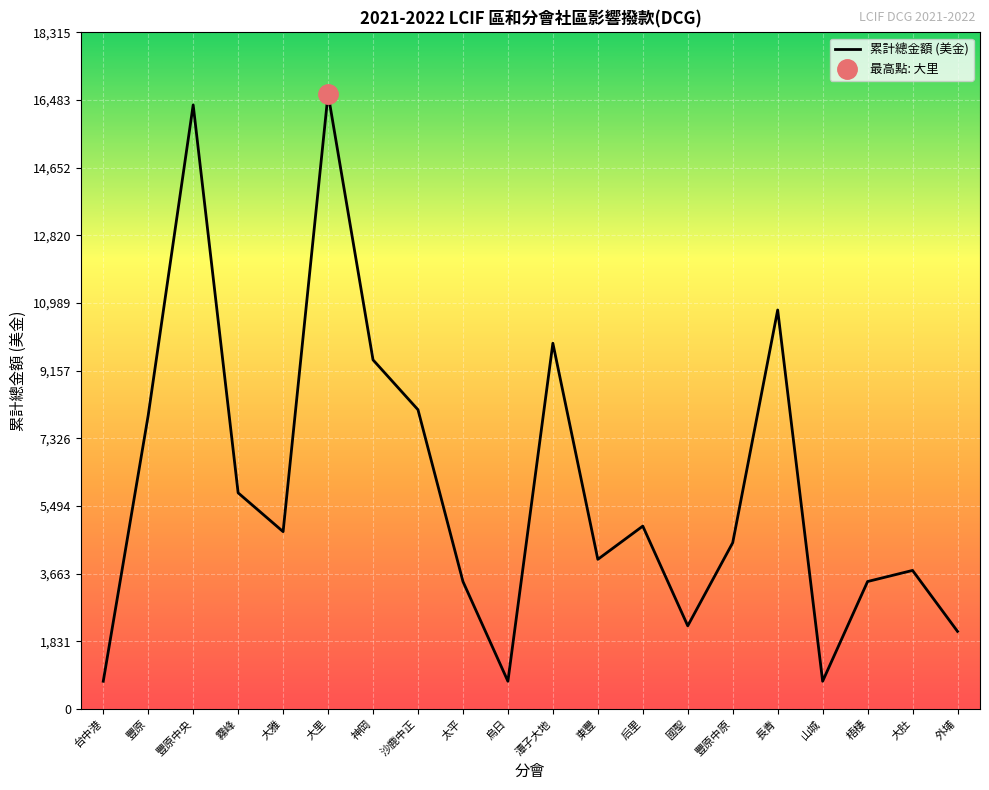

Where is the data nearest to the value 8700?

沙鹿中正